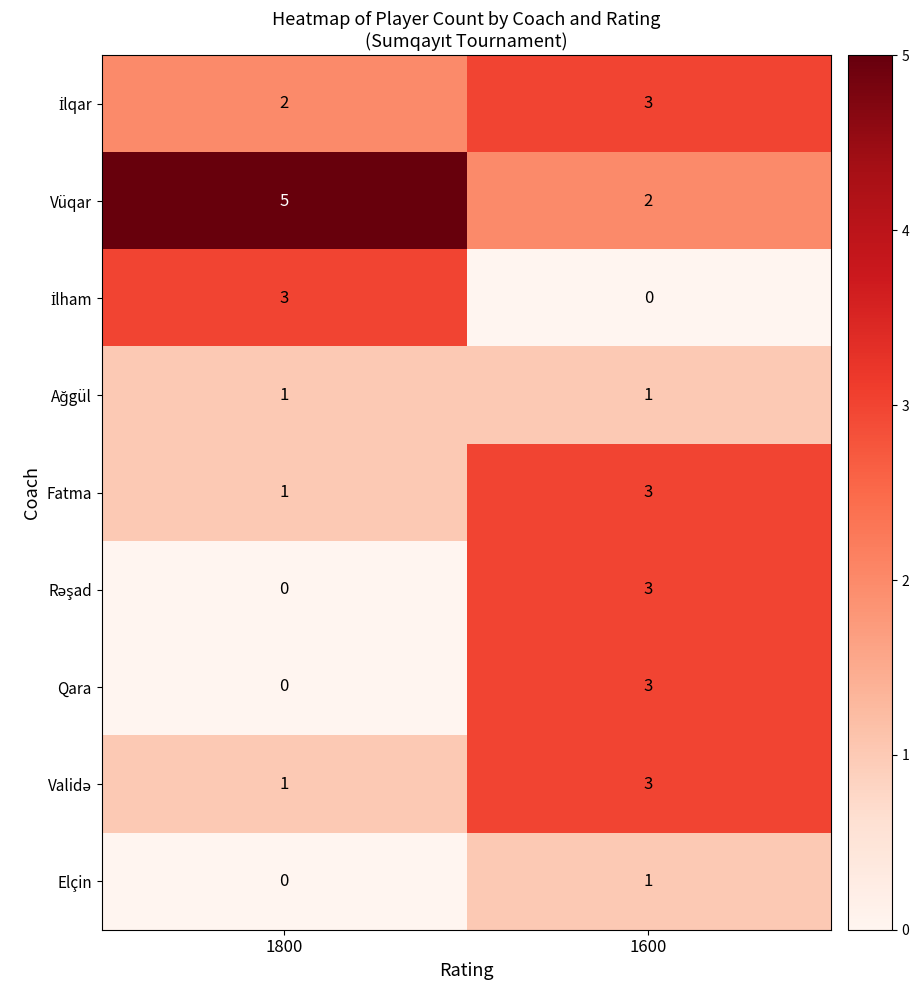

Where is Qara nearest to the value 1?

1800